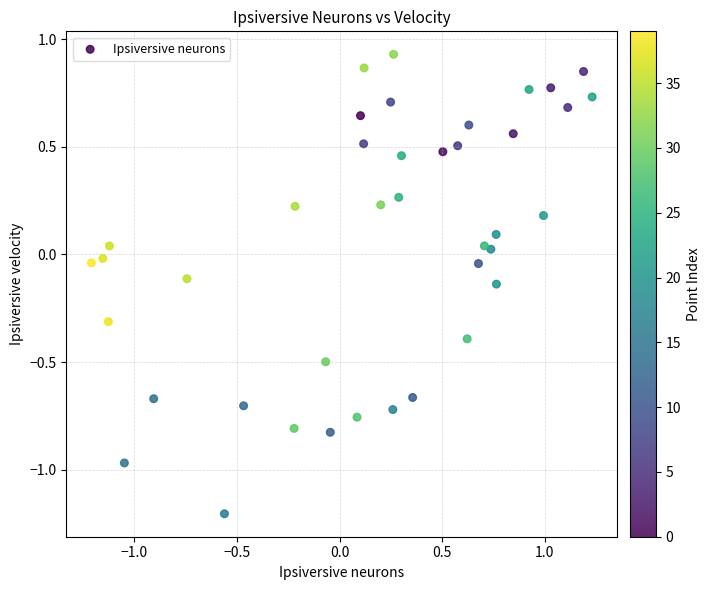

What is the range of X values (max minus min)?

2.4